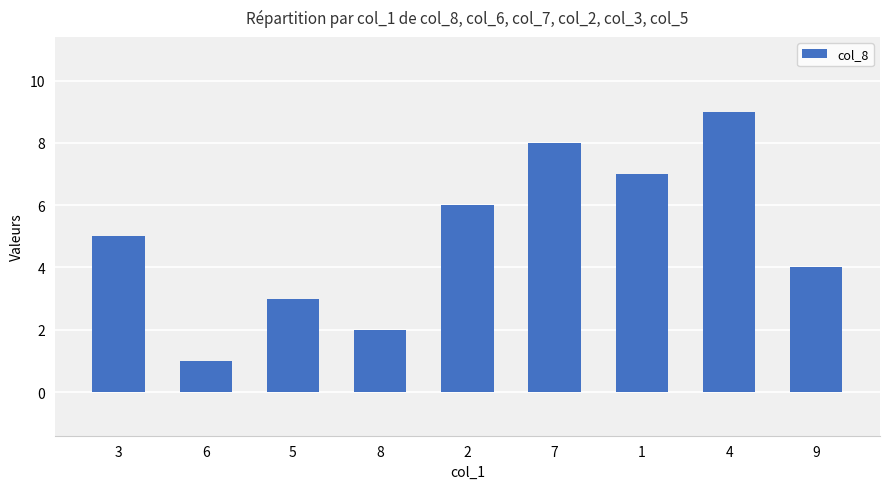

What is the approximate value at 8?

2